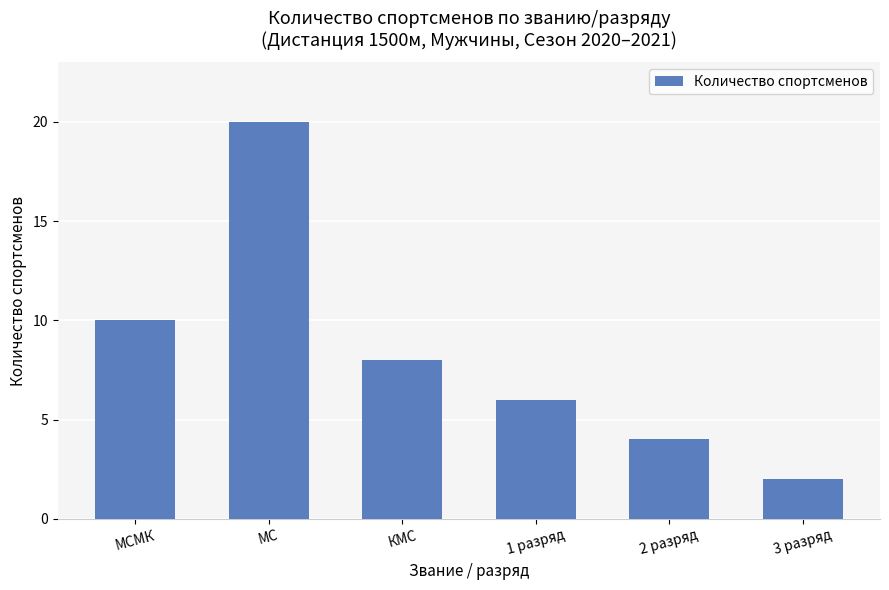

Are the bars grouped side by side (vs. stacked)?

No